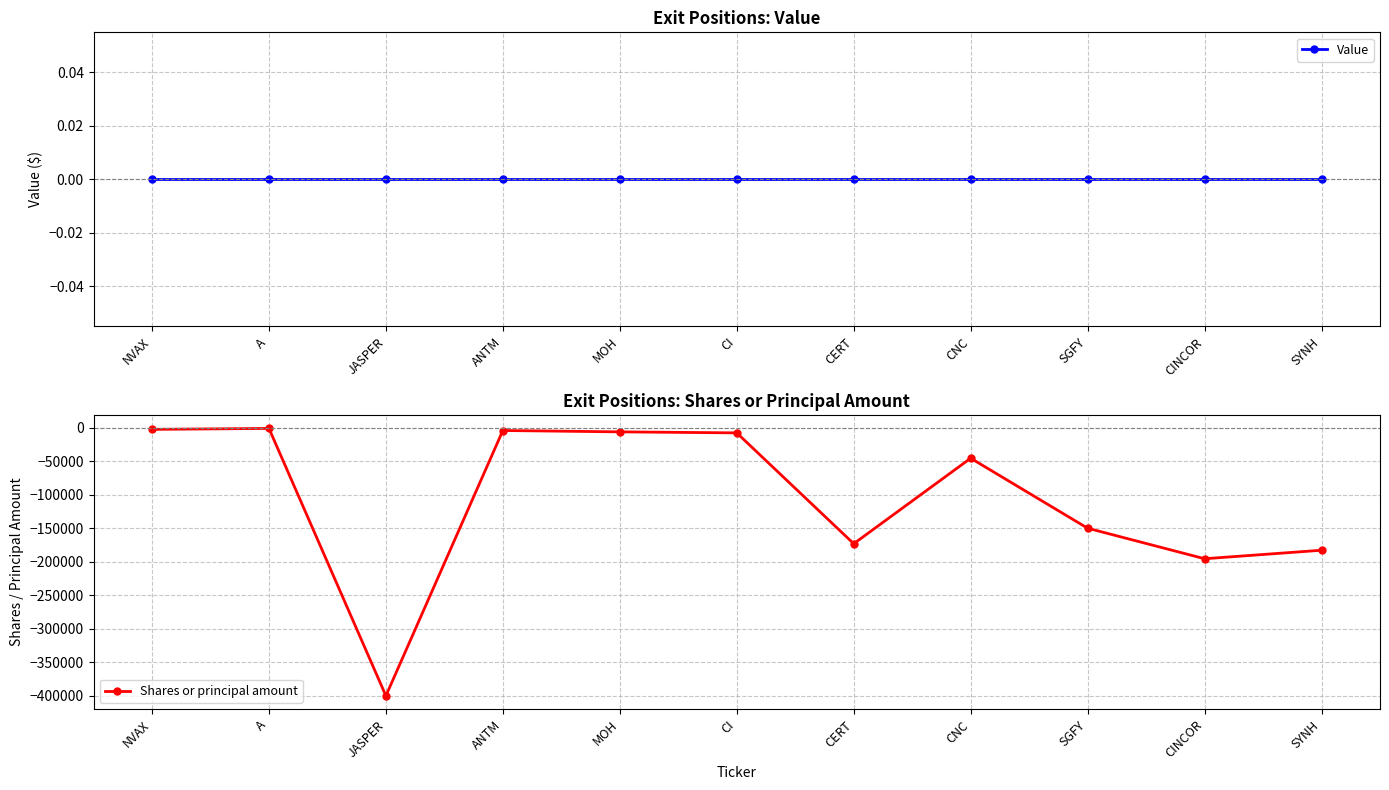

What is the minimum value shown in the chart?

-400000